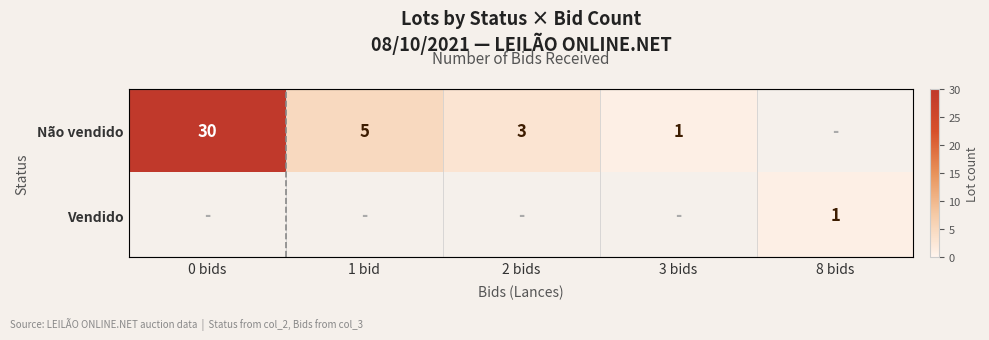

Is it true that Não vendido equals 8 at 1 bid?

False